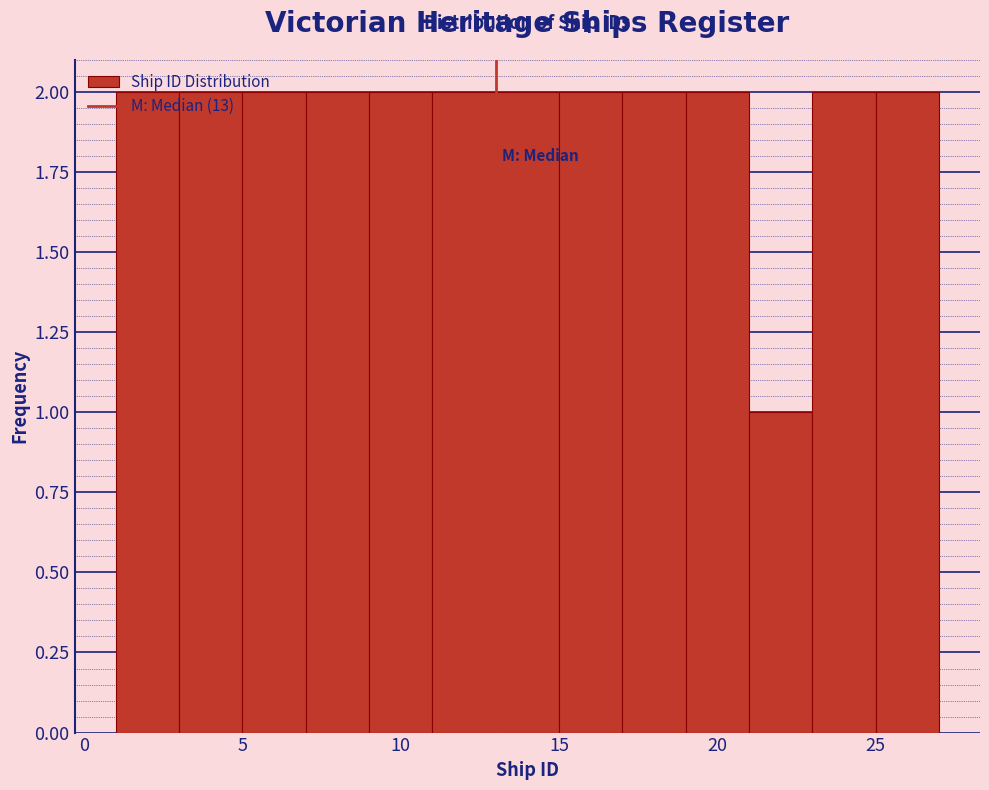

Reading left to right, transcribe this chart: for each bar, give the range it covers on the x-axis and its height. The values are not printed on the chart, so give them approximately, as read against the axis.

1 to 3: 2
3 to 5: 2
5 to 7: 2
7 to 9: 2
9 to 11: 2
11 to 13: 2
13 to 15: 2
15 to 17: 2
17 to 19: 2
19 to 21: 2
21 to 23: 1
23 to 25: 2
25 to 27: 2